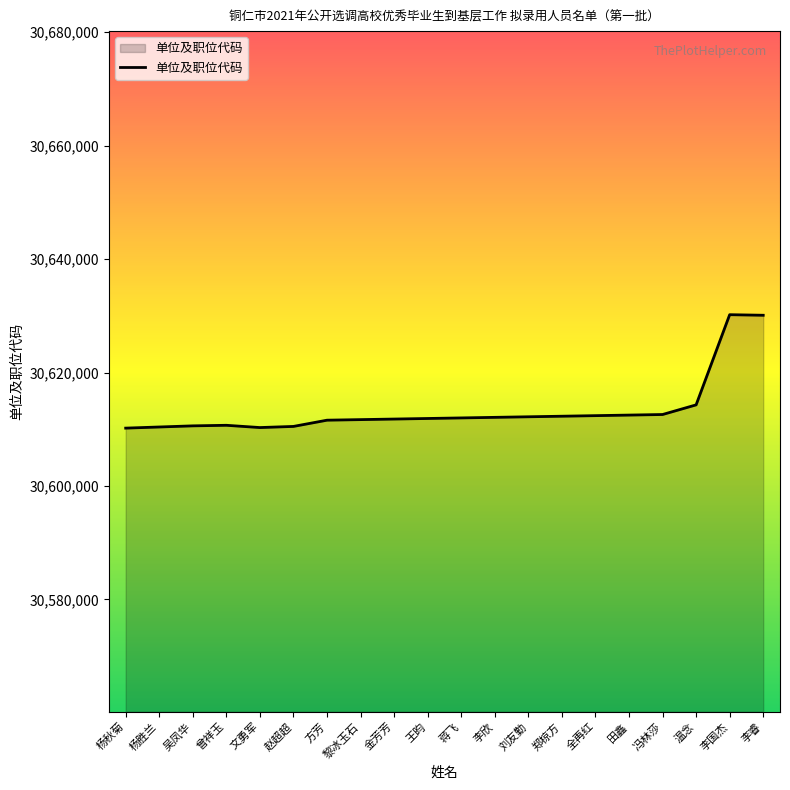

What is the smallest value displayed?

30610201